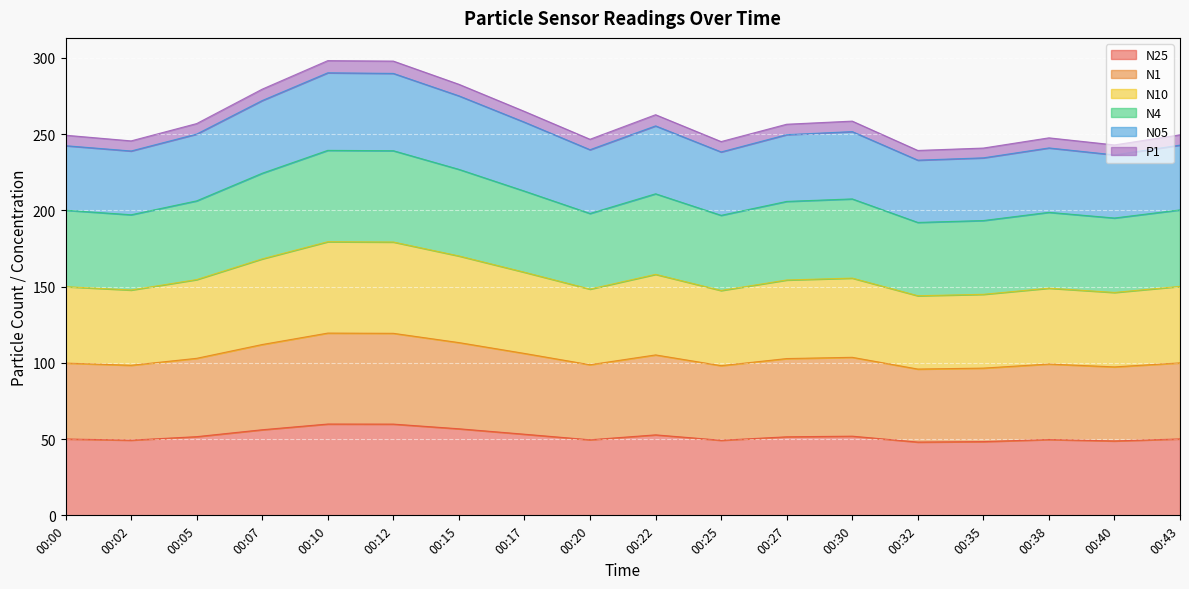

At how many categories does at least one series exceed 220?

18